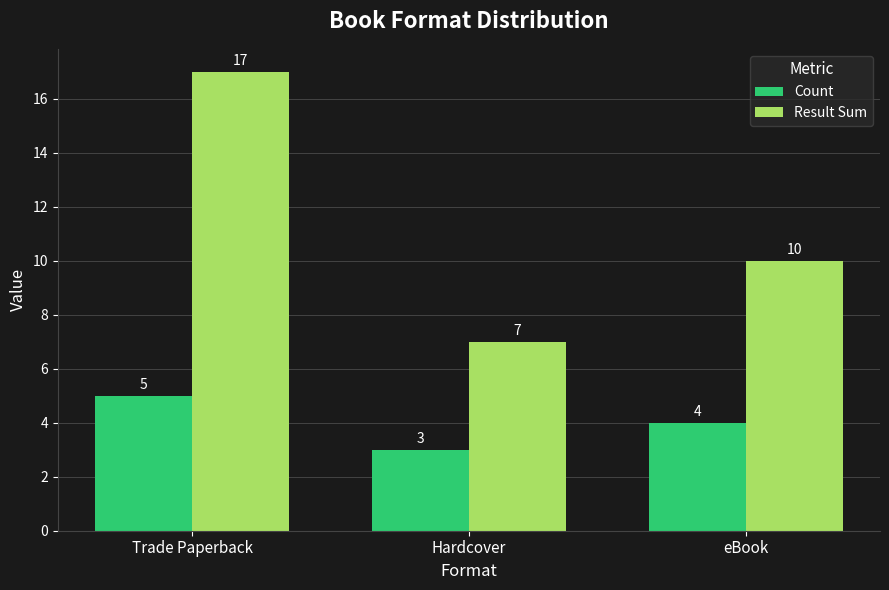

Is the value of Count at eBook greater than the value of Result Sum at Hardcover?

No